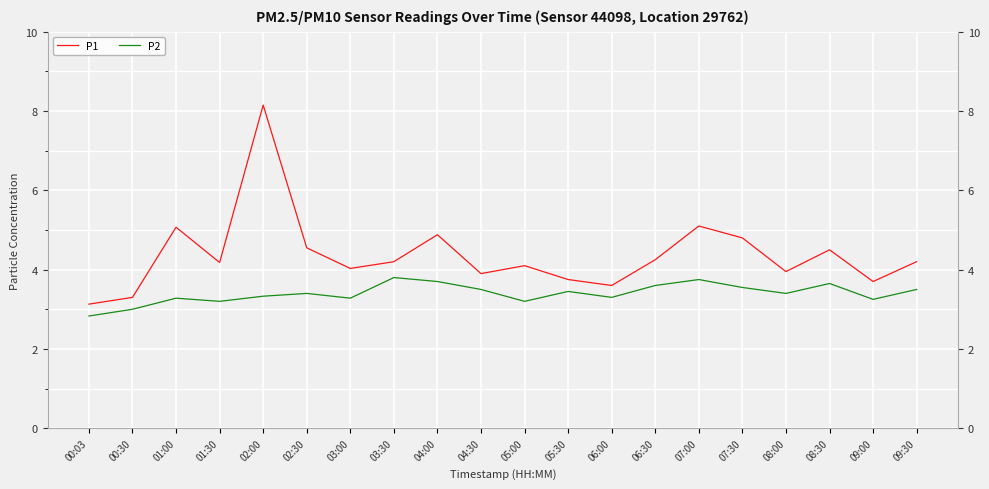

True or false: P2 and P1 intersect in this chart.

False